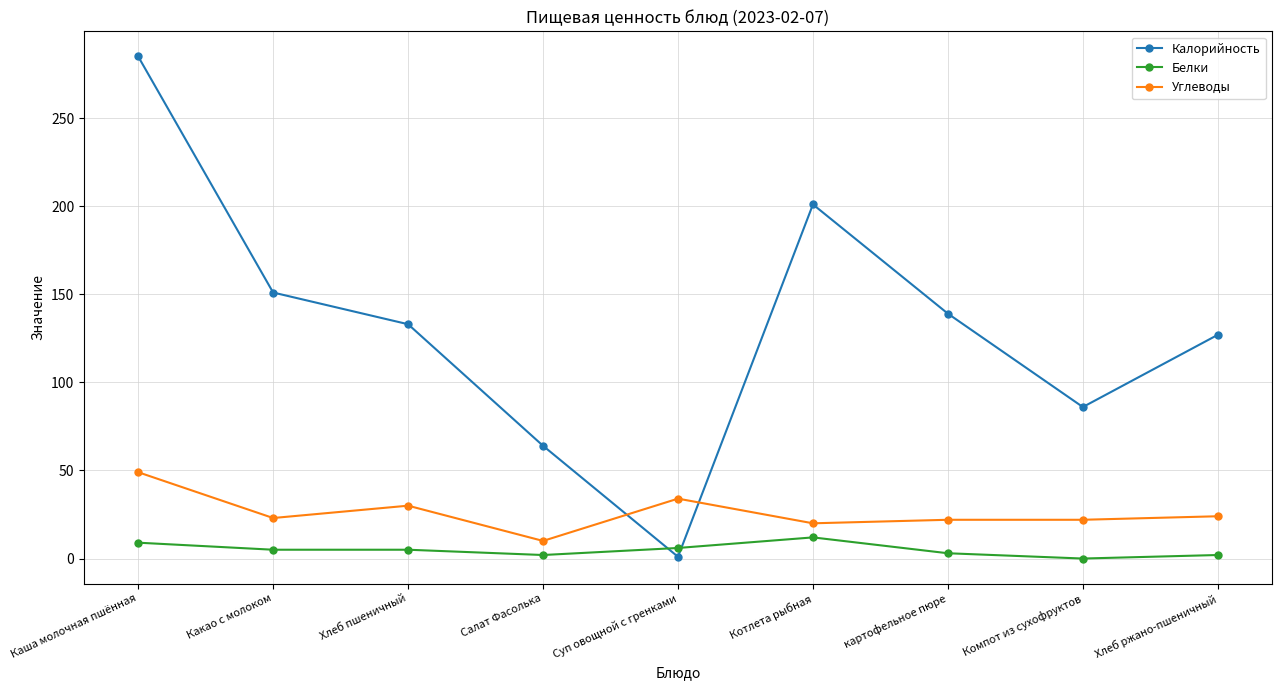

What is the value of the Калорийность point at the 5th from the left?

1